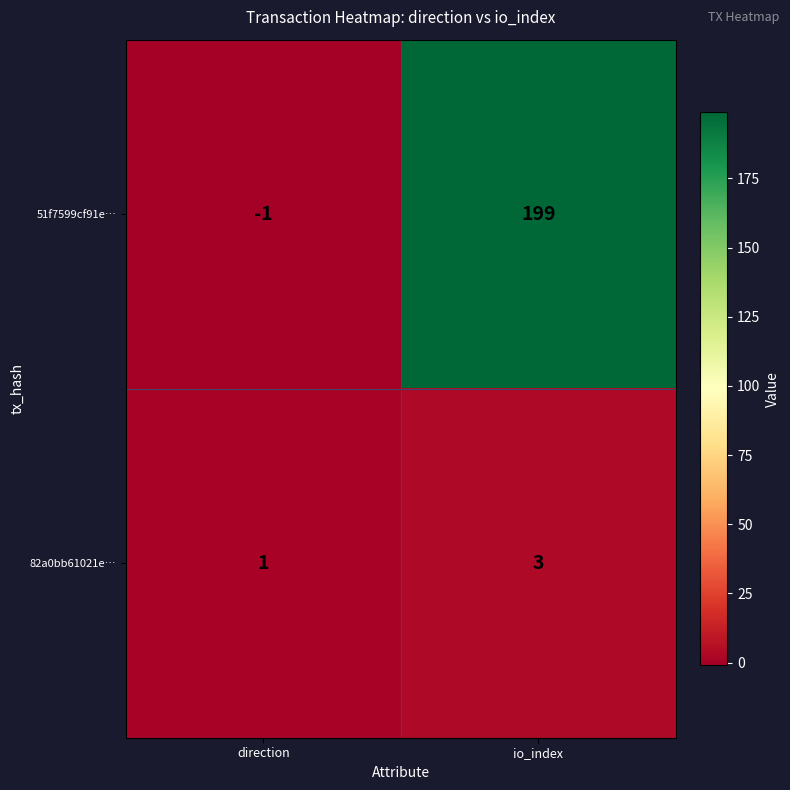

Which series has the largest total across all categories?

51f7599cf91e…